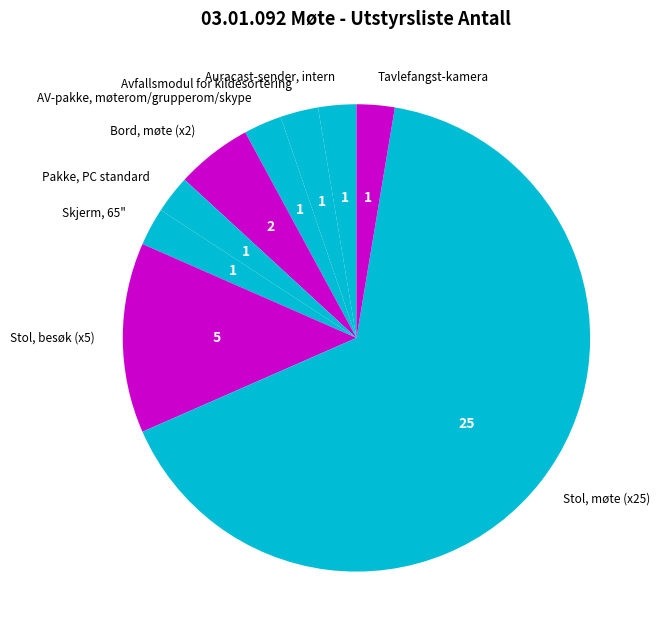

Between Pakke, PC standard and Stol, besøk (x5), which is larger?

Stol, besøk (x5)